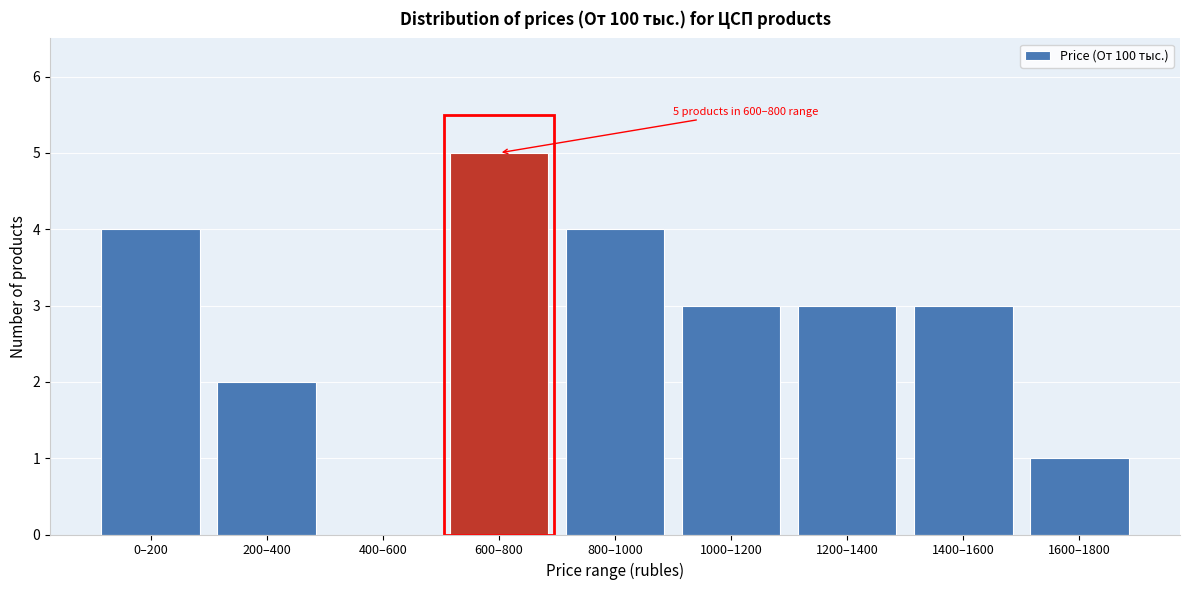

Reading left to right, transcribe all the data shown in this chart.

0–200=4	200–400=2	400–600=0	600–800=5	800–1000=4	1000–1200=3	1200–1400=3	1400–1600=3	1600–1800=1